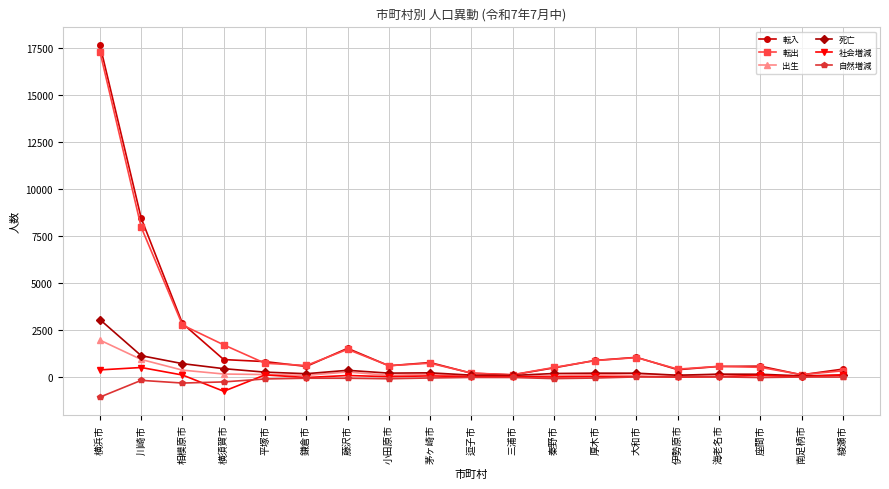

Between 横浜市 and 三浦市, which series saw the biggest shift?

転入